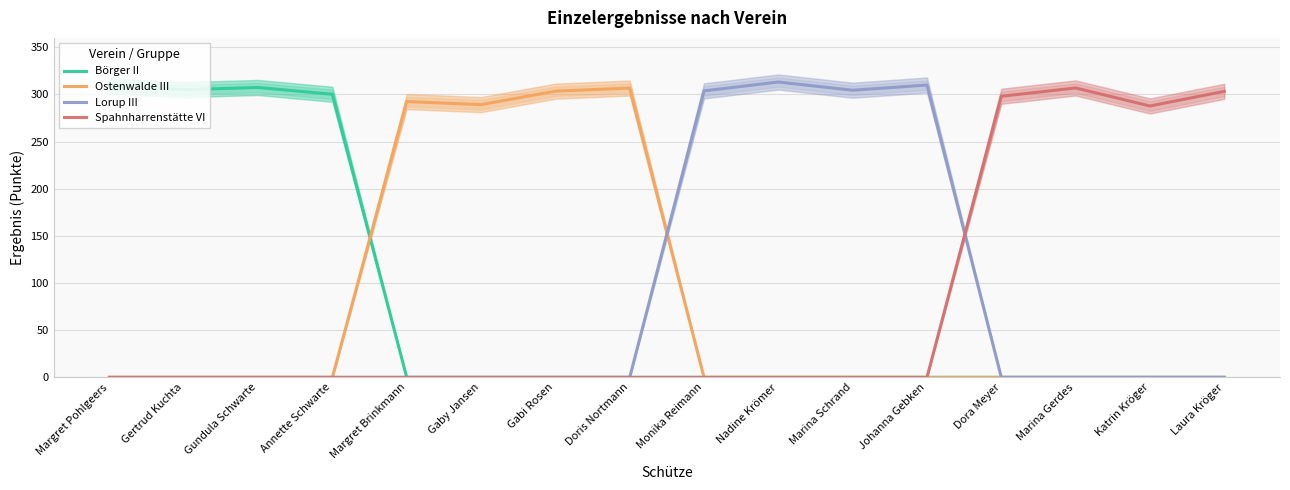

What is the average value of the Spahnharrenstätte VI series?

74.8